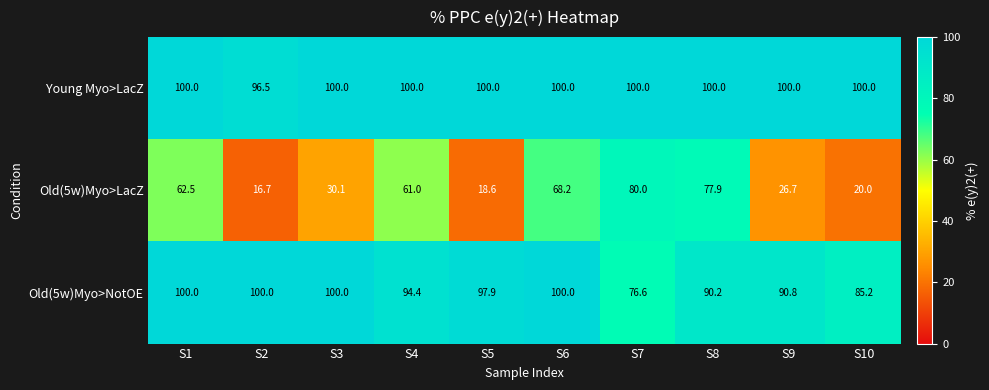

Which series has the largest total across all categories?

Young Myo>LacZ